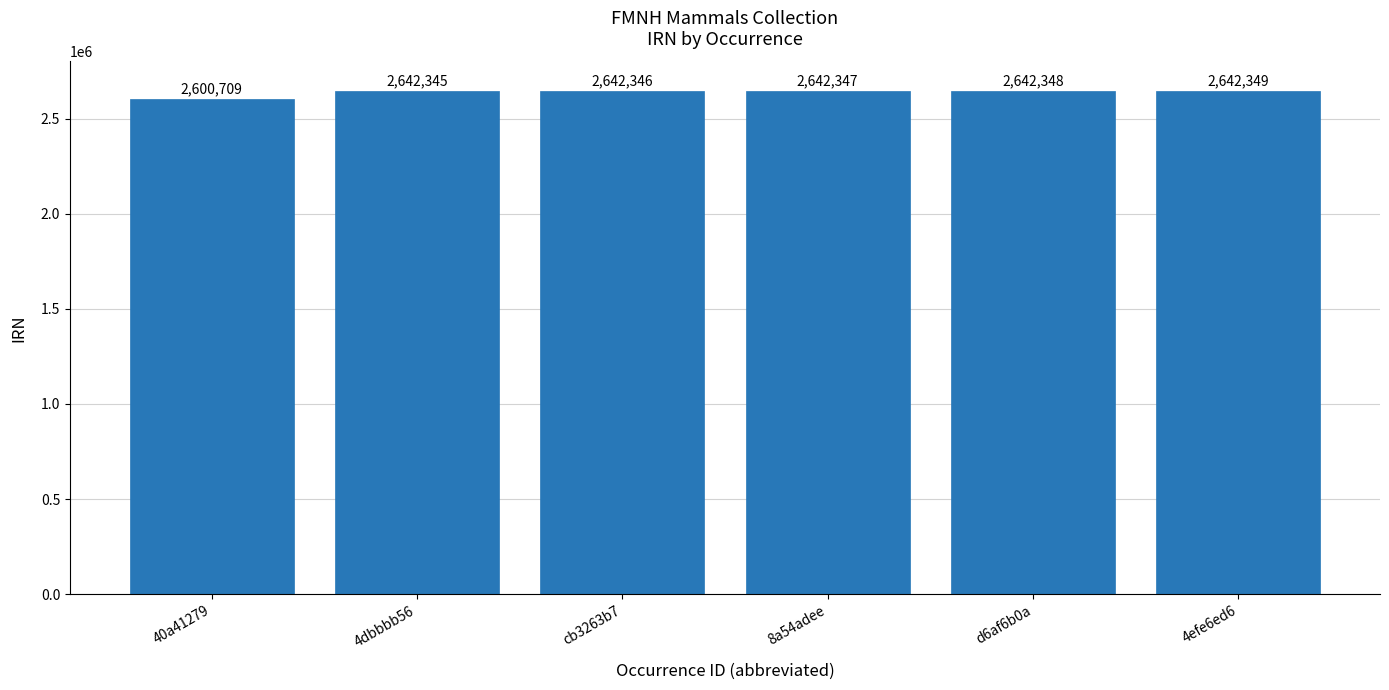

What is the approximate value at 4dbbbb56?

2642345